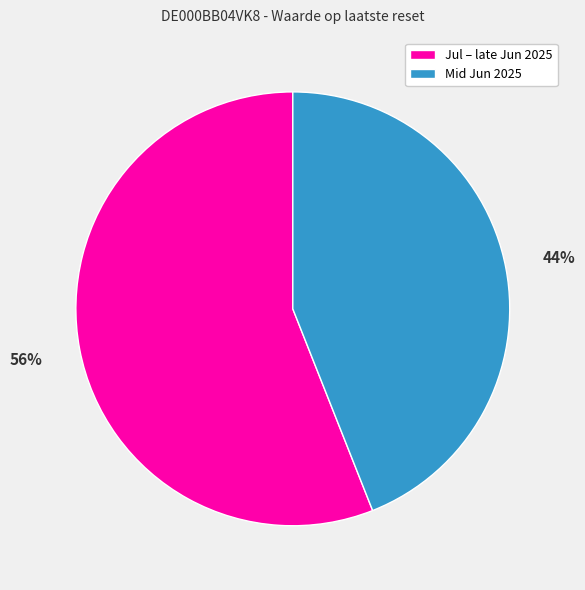

To the nearest percent, what is the combined percentage of Mid Jun 2025 and Jul – late Jun 2025?

100%